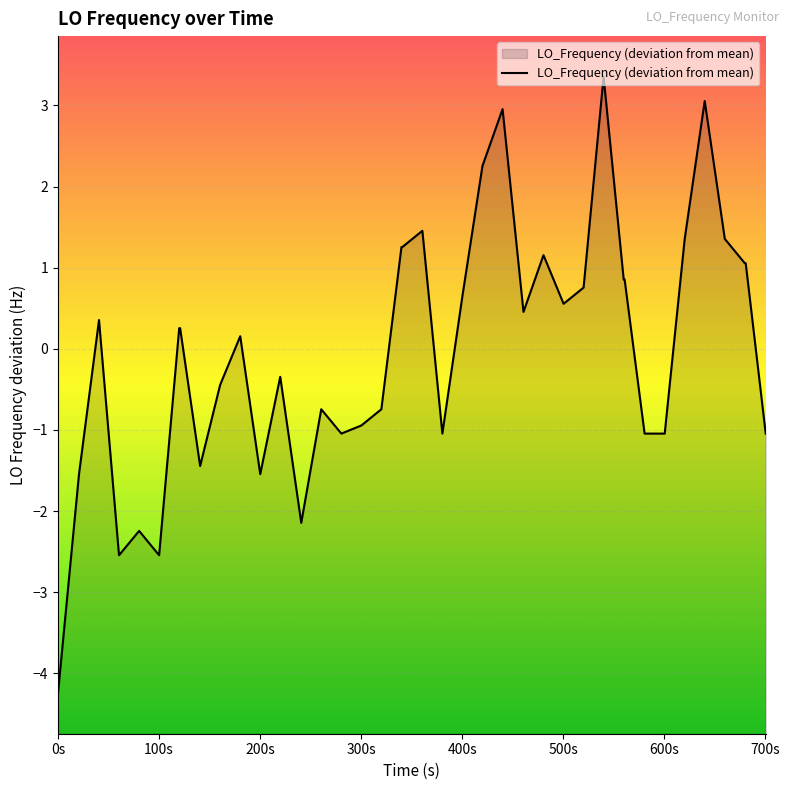

What is the maximum value shown in the chart?

3.4